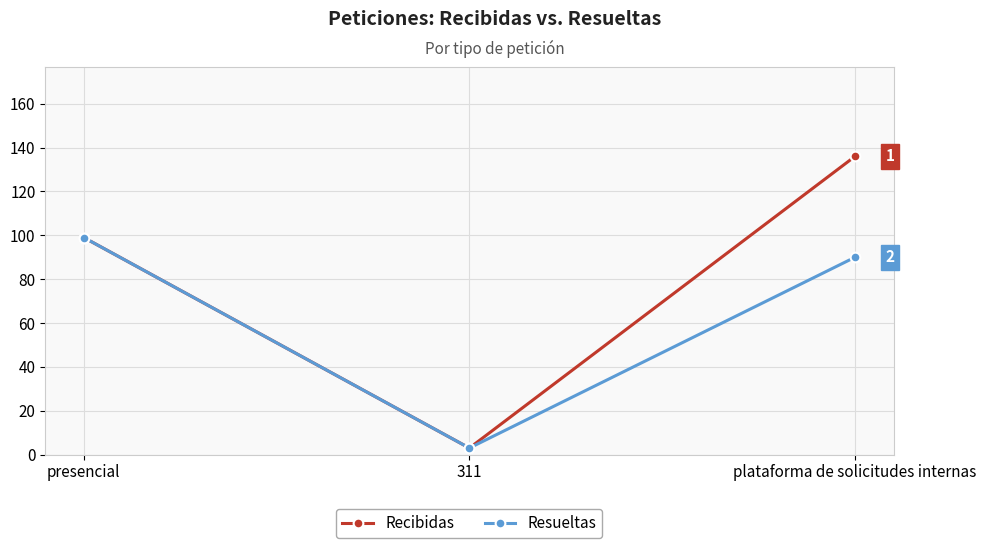

Which series has the widest spread of values?

Recibidas